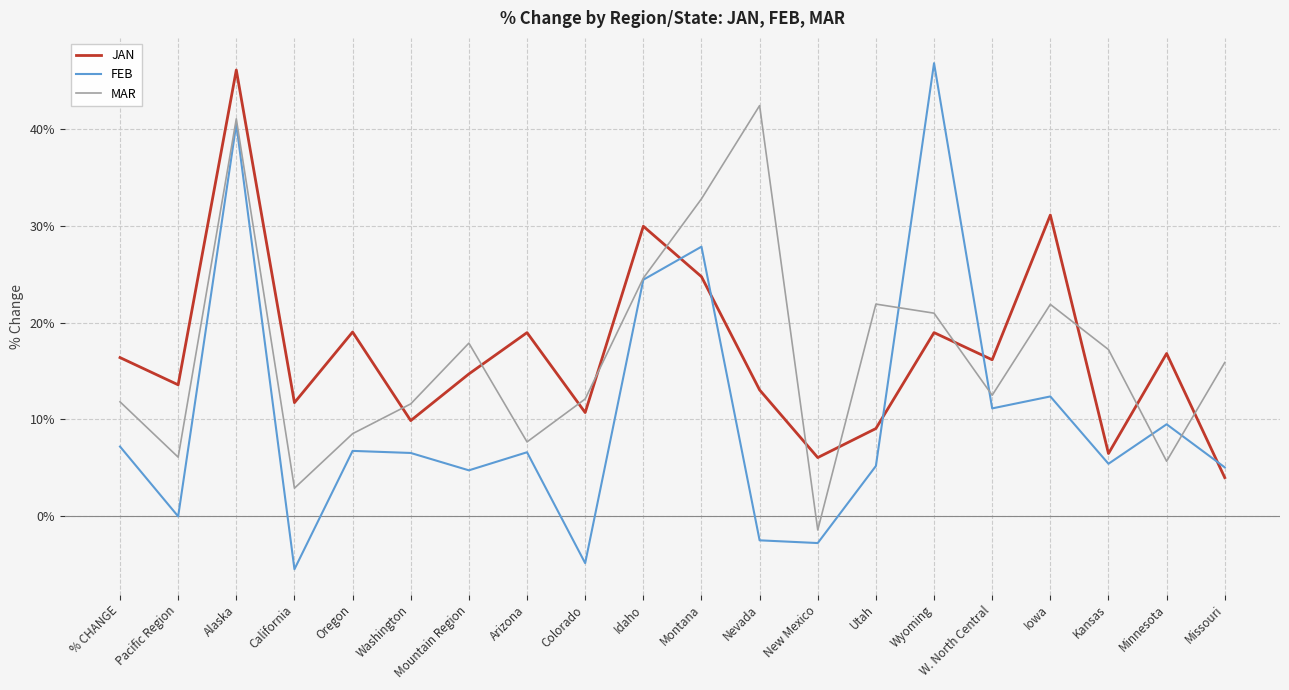

Which series changed the most between California and Arizona?

FEB